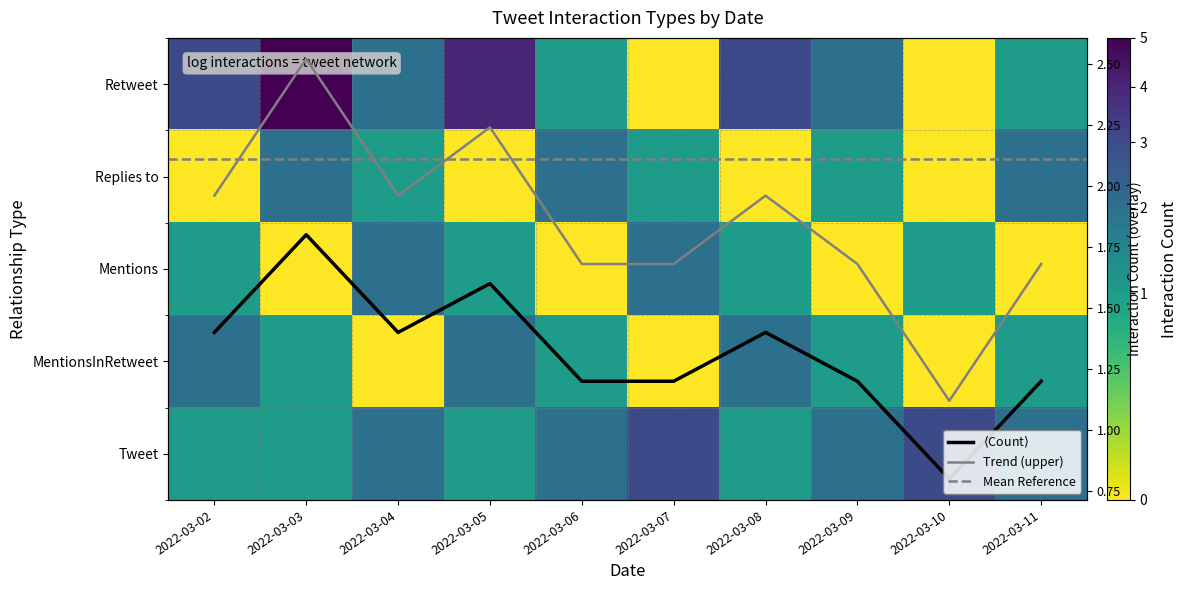

What is the difference between the maximum and minimum values in the Mentions series?

2